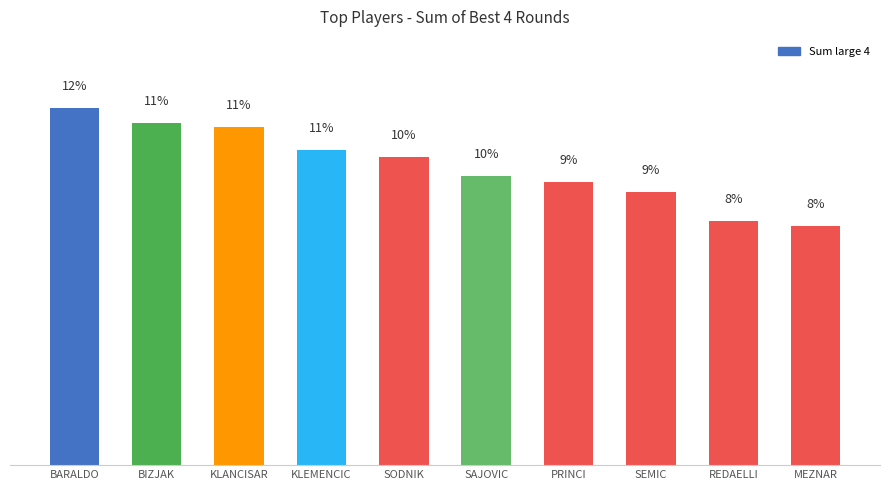

True or false: the data shows 7.1 at BIZJAK.

False